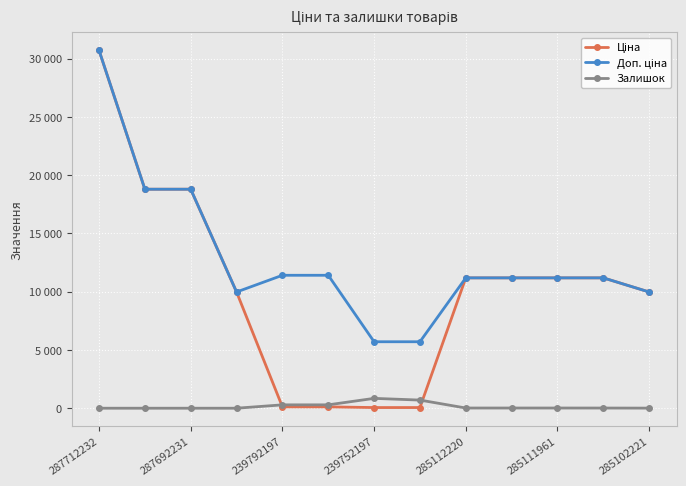

Is this an area chart (filled region under the line)?

No